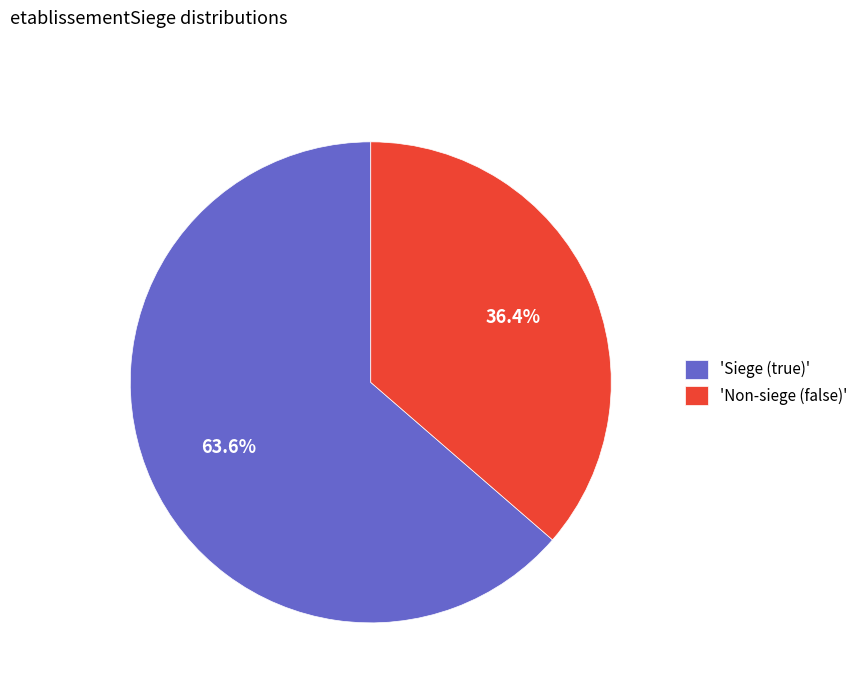

What percentage do 'Non-siege (false)' and 'Siege (true)' together represent?

100.0%